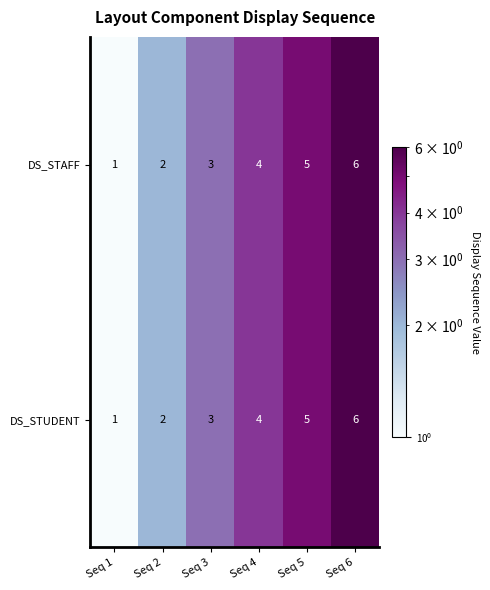

Is the value of DS_STAFF at Seq 3 greater than the value of DS_STUDENT at Seq 6?

No